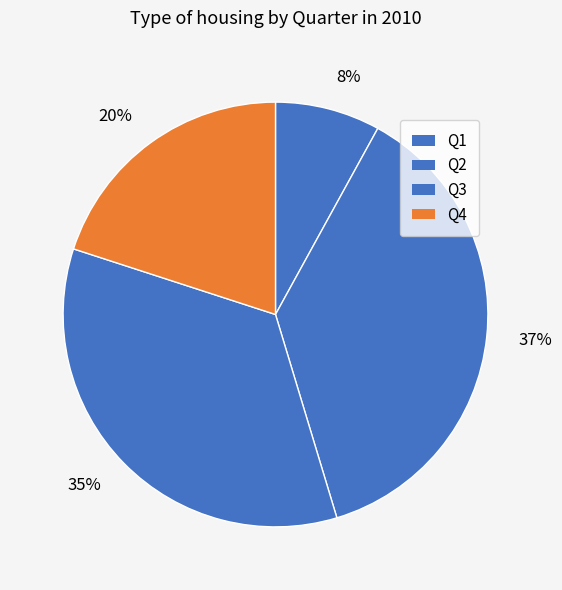

Combined, what portion of the pie is Q2 and Q3?

72.0%